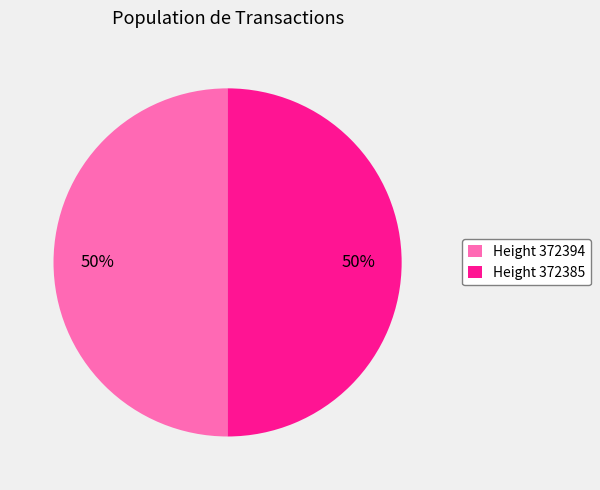

True or false: Height 372394 accounts for 38% of the total.

False